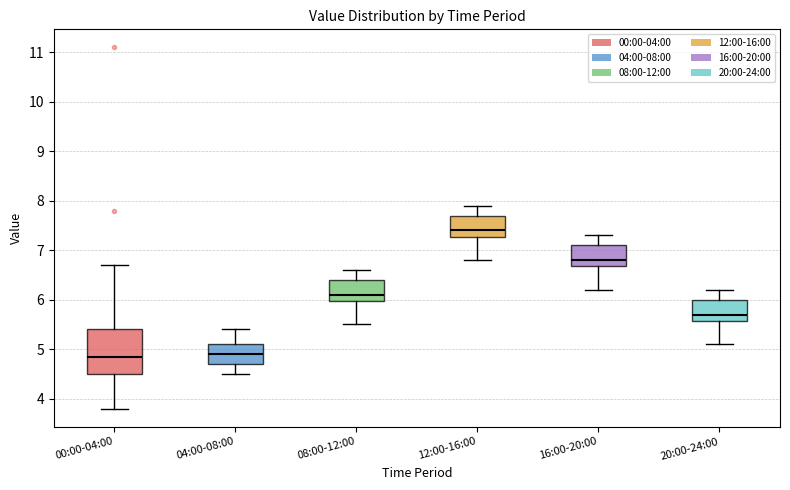

Which box's median line is the highest?

12:00-16:00